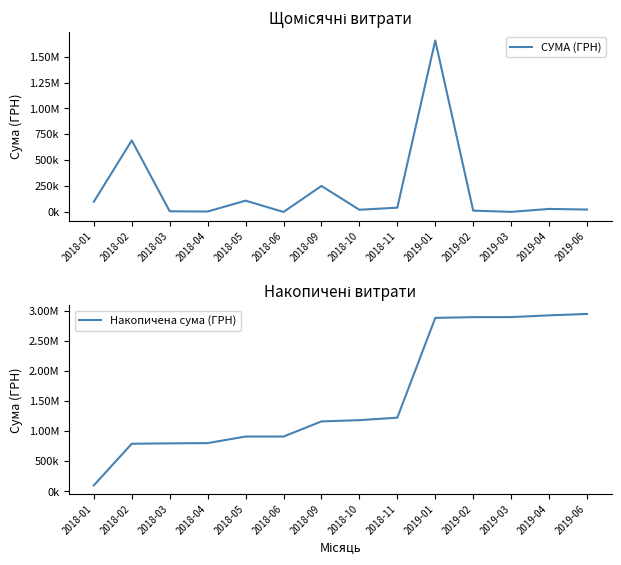

Reading left to right, list all the values displayed in this chart.

СУМА (ГРН): 2018-01=98867.9	2018-02=690838.0	2018-03=6475.0	2018-04=4044.7	2018-05=108951.1	2018-06=0.0	2018-09=251009.0	2018-10=21000.0	2018-11=41250.0	2019-01=1655698.5	2019-02=12663.0	2019-03=647.0	2019-04=29085.3	2019-06=23300.0
Накопичена сума (ГРН): 2018-01=98867.9	2018-02=789705.9	2018-03=796180.9	2018-04=800225.6	2018-05=909176.7	2018-06=909176.7	2018-09=1160185.8	2018-10=1181185.8	2018-11=1222435.8	2019-01=2878134.2	2019-02=2890797.2	2019-03=2891444.2	2019-04=2920529.5	2019-06=2943829.5